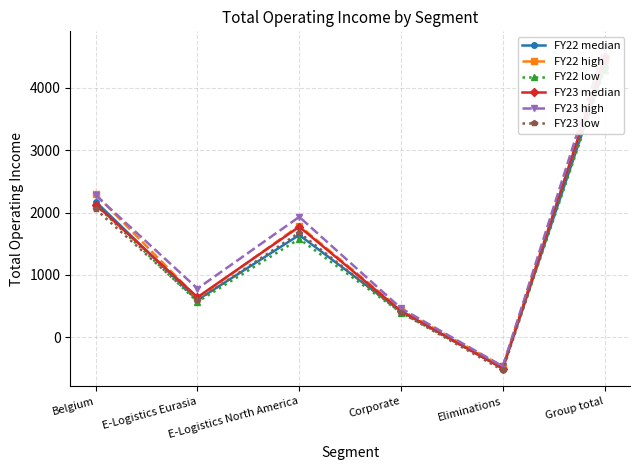

Does the chart have visible grid lines?

Yes